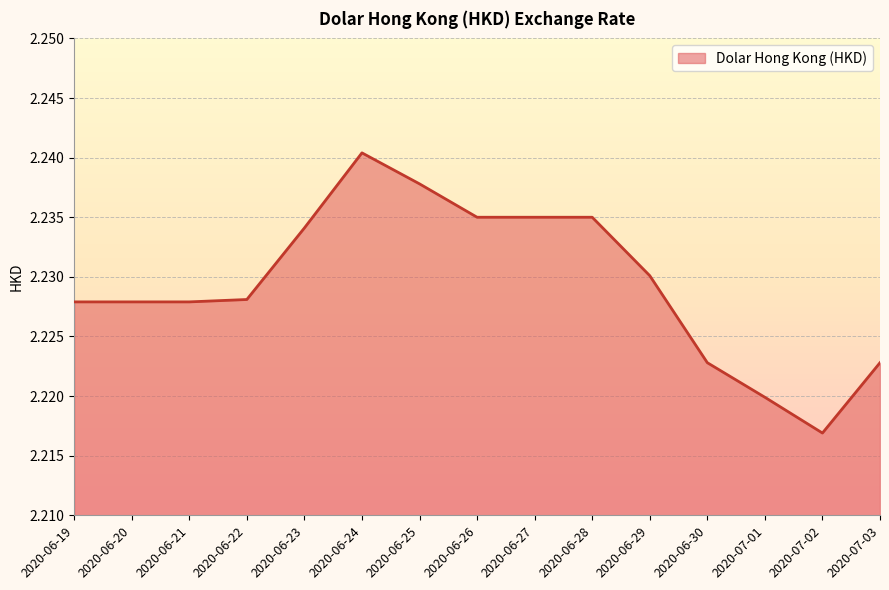

The value at 2020-06-23 is 1.3. True or false?

False